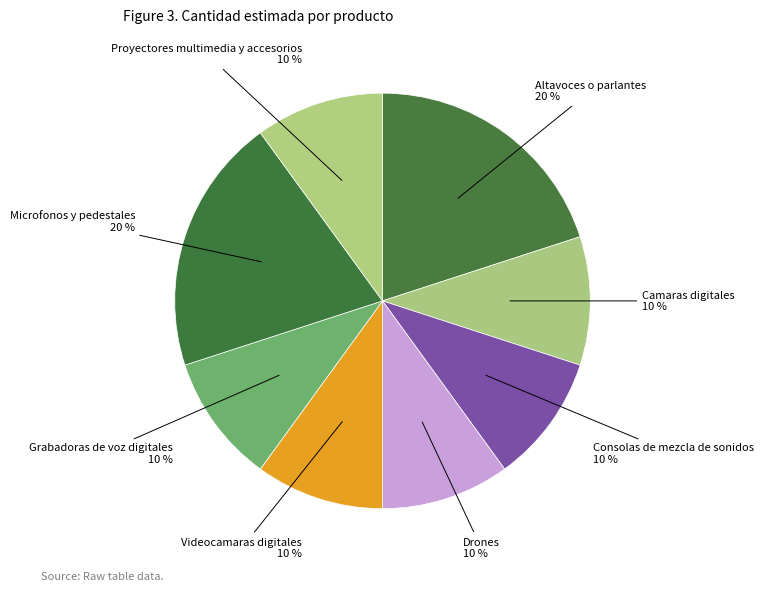

Which slice is the smallest?

Camaras digitales